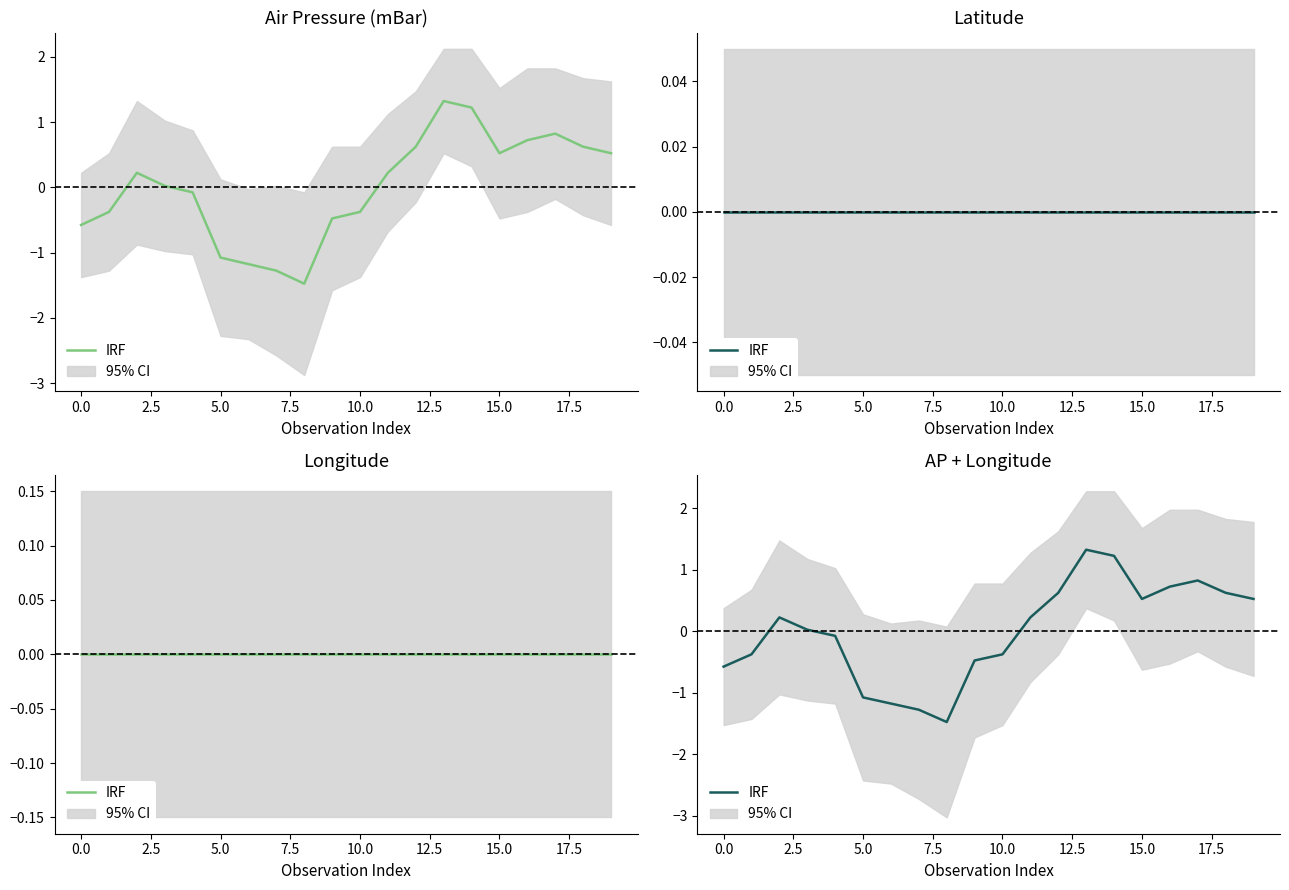

What is the maximum value shown in the chart?

1.3